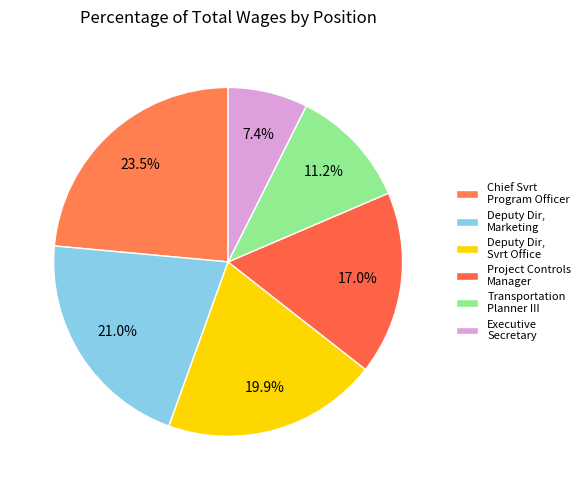

Count the number of slices in the pie.

6